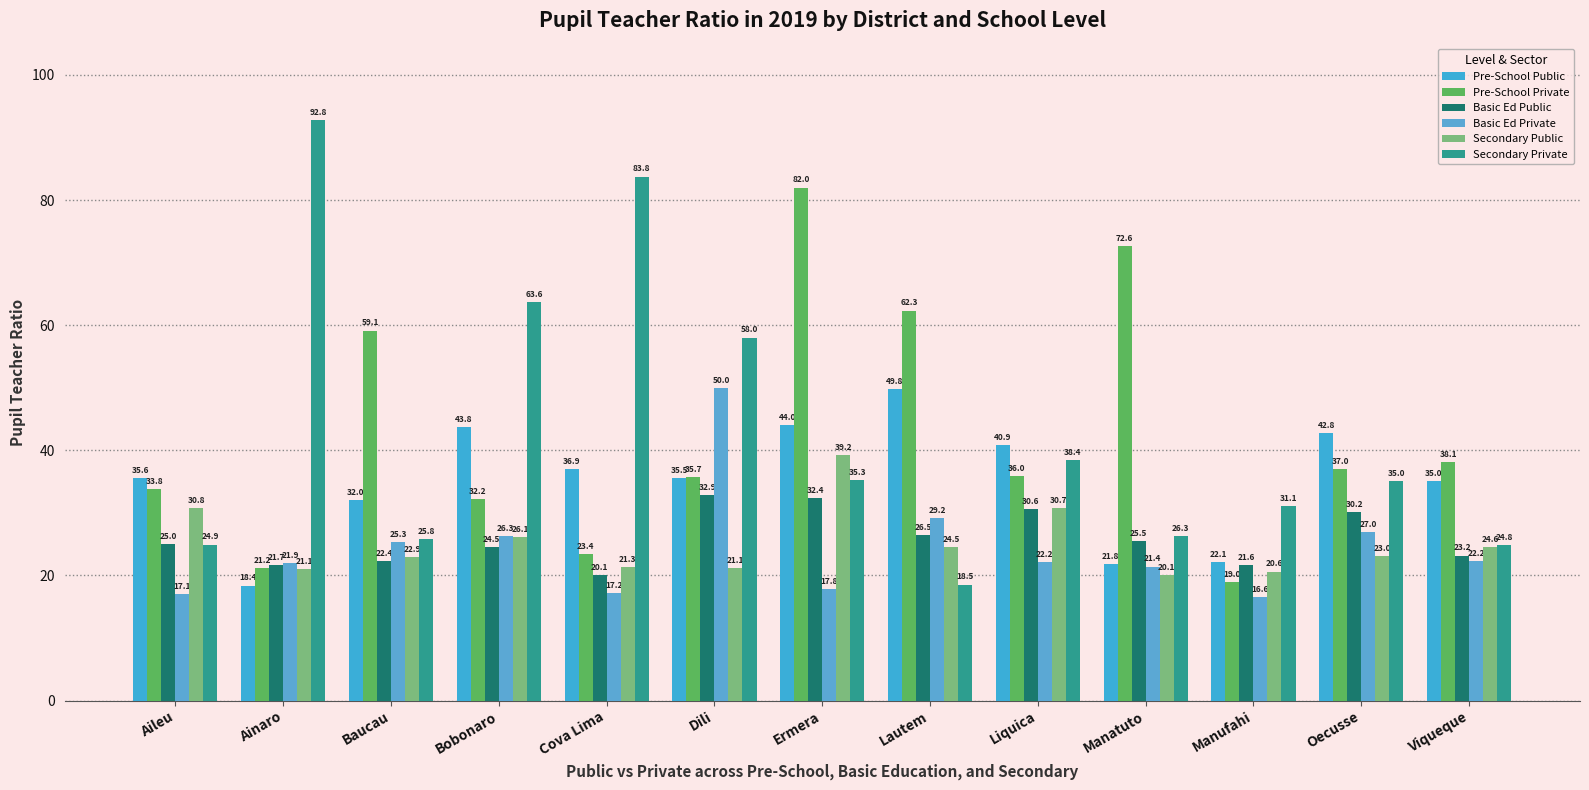

The Basic Ed Private series shows 50.0 at Dili. True or false?

True